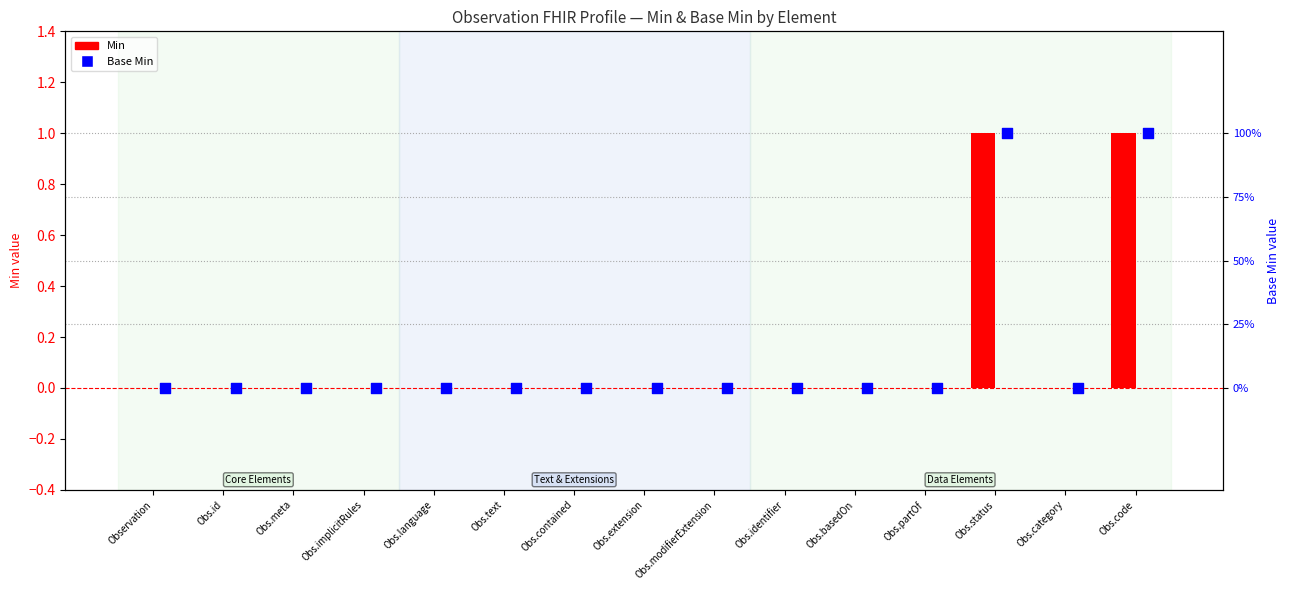

Which series reaches the maximum Y coordinate?

Min